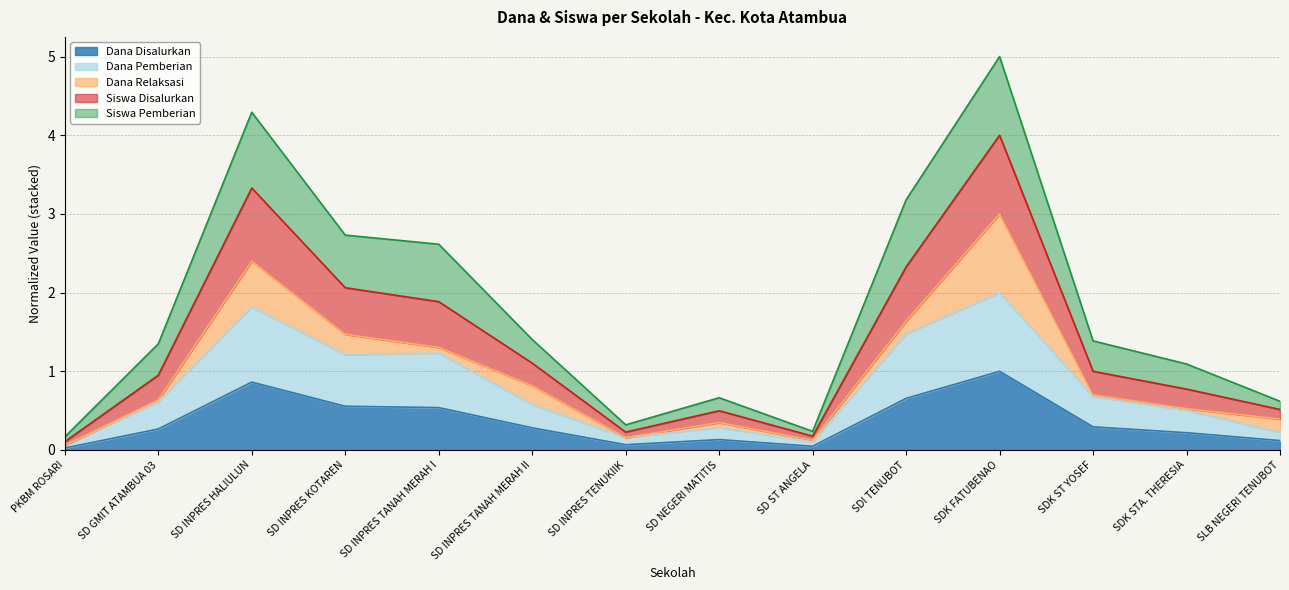

True or false: Dana Disalurkan and Dana Pemberian intersect in this chart.

False